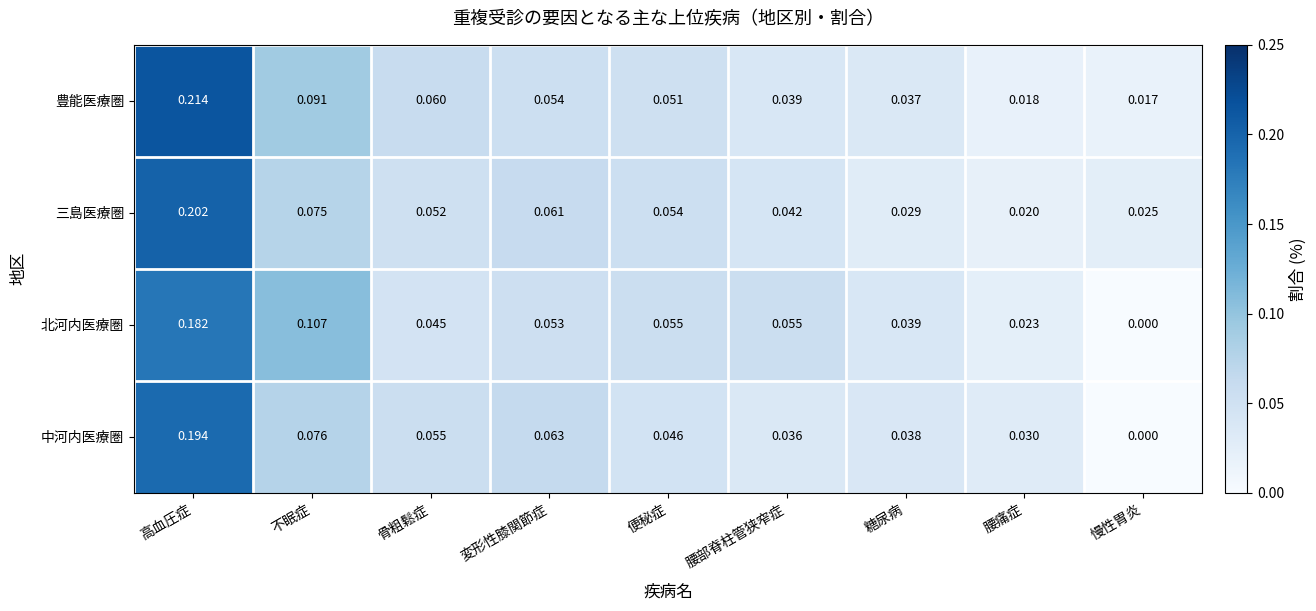

Is the value of 北河内医療圏 at 慢性胃炎 greater than the value of 中河内医療圏 at 腰部脊柱管狭窄症?

No